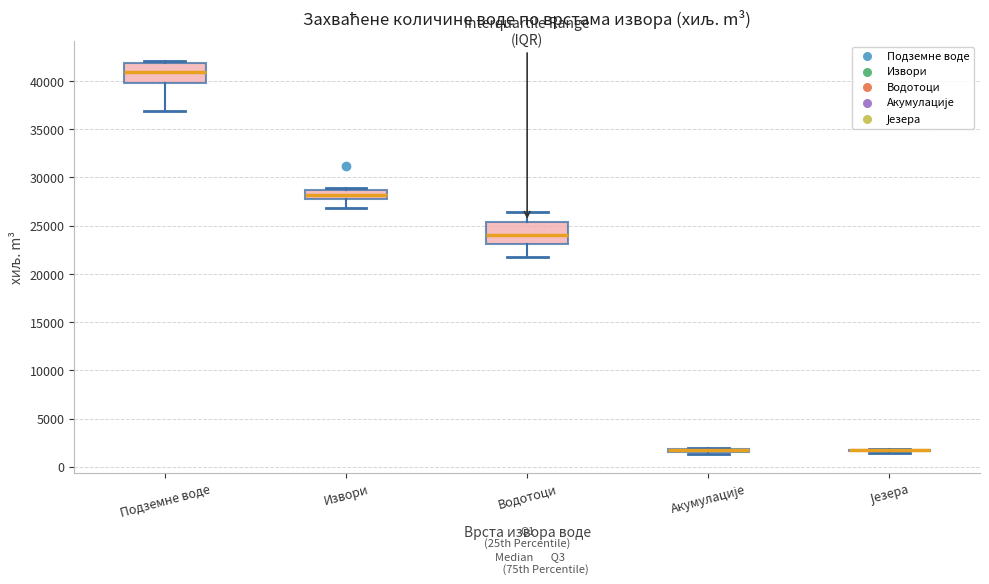

Reading left to right, read every box against the y-axis: the position of its median line, the range the box covers, and the ends of its whiskers. The values are not printed on the chart, so give them approximately, as read against the axis.

Подземне воде: median 41000, box 39500 to 42000, whiskers 37000 to 42000 (just above the box's upper edge)
Извори: median 28000 (inside the box), box 28000 to 28500, whiskers 27000 to 29000
Водотоци: median 24000, box 23000 to 25500, whiskers 21500 to 26500
Акумулације: box collapsed to a line at 1500, whiskers 1500 to 2000
Језера: box collapsed to a line at 1500, whiskers 1500 to 2000